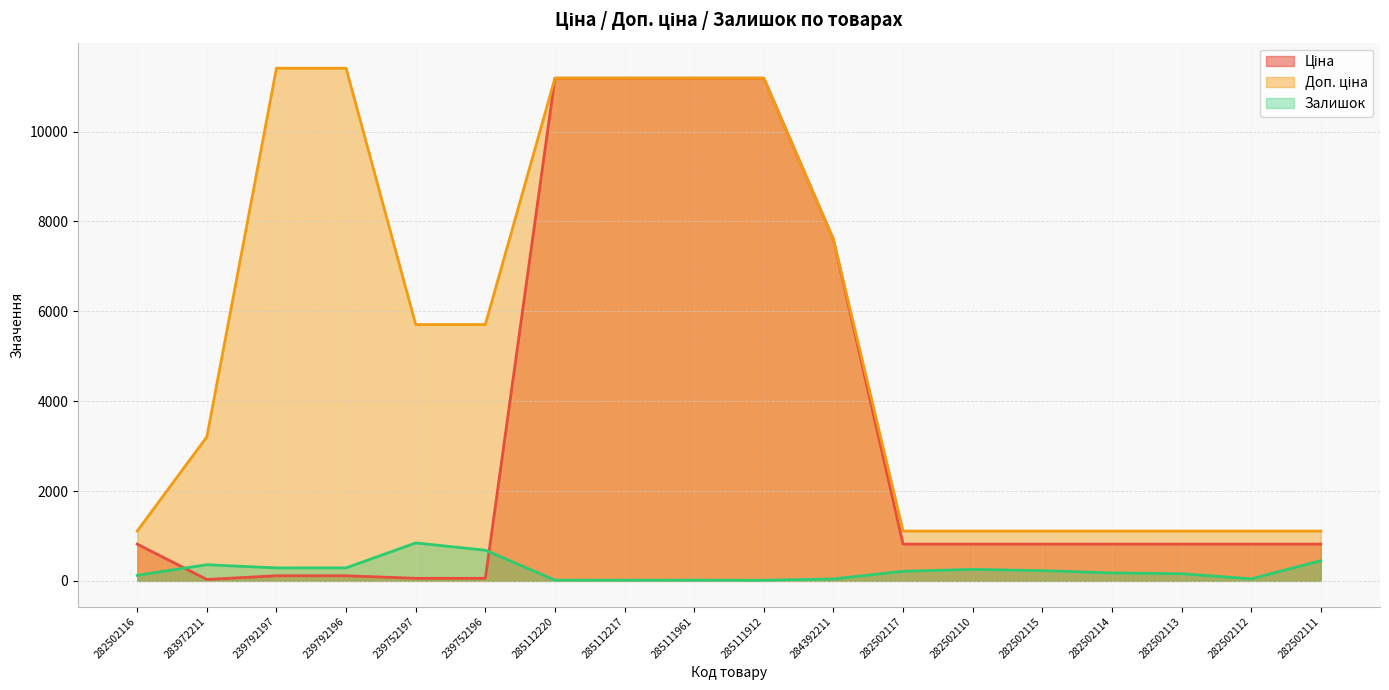

Read the Доп. ціна value at 285111912.

11188.2